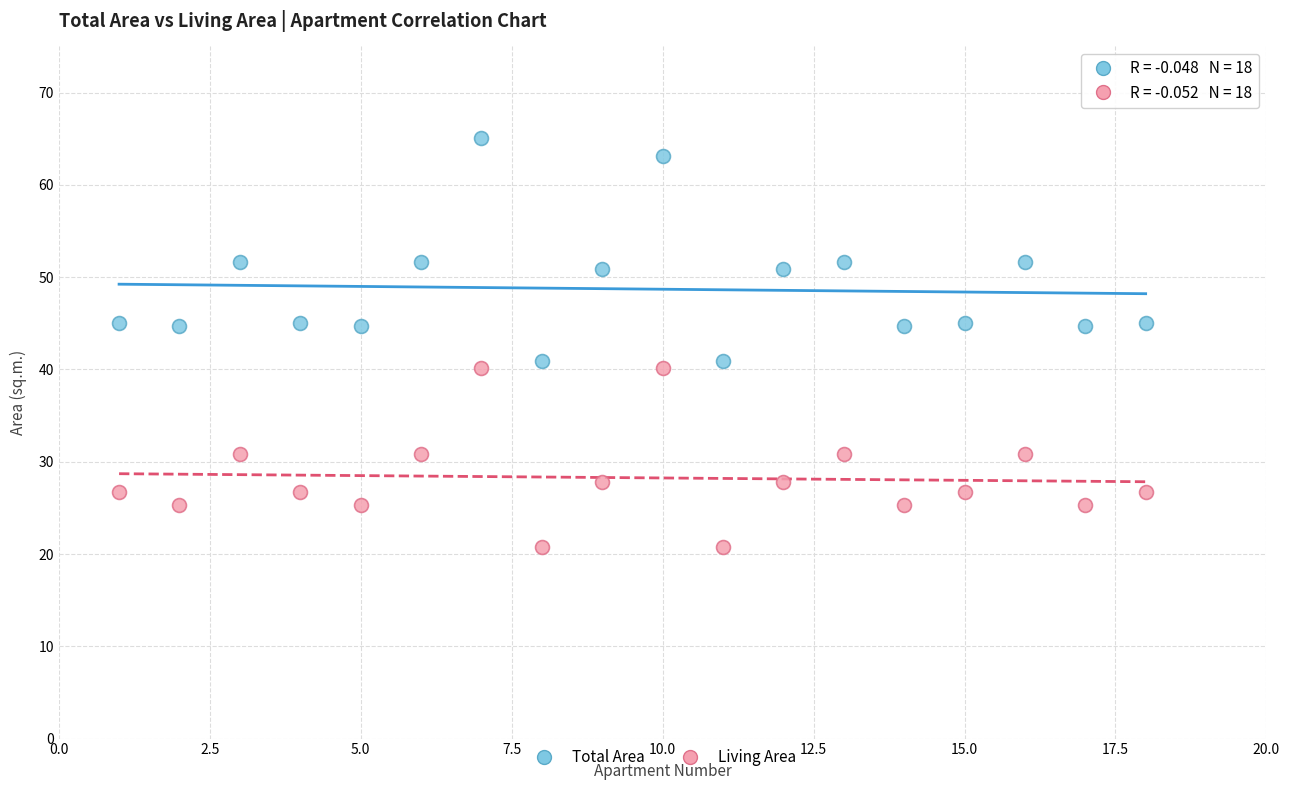

What are all the series names shown in the legend?

Total Area, Living Area